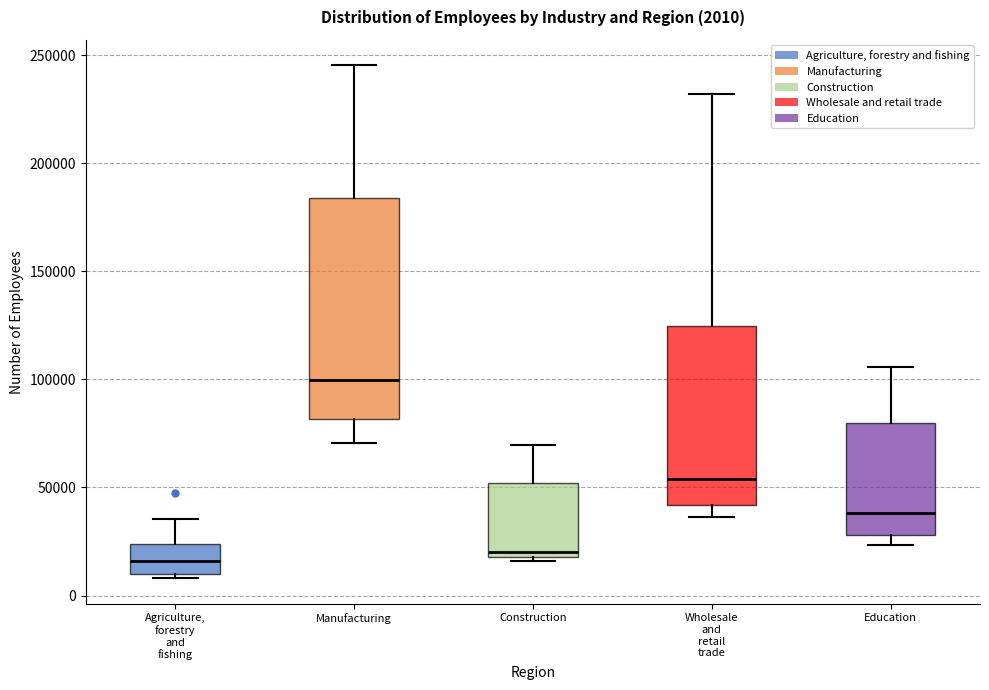

Which box is the tallest, from its lower edge to its upper edge?

Manufacturing